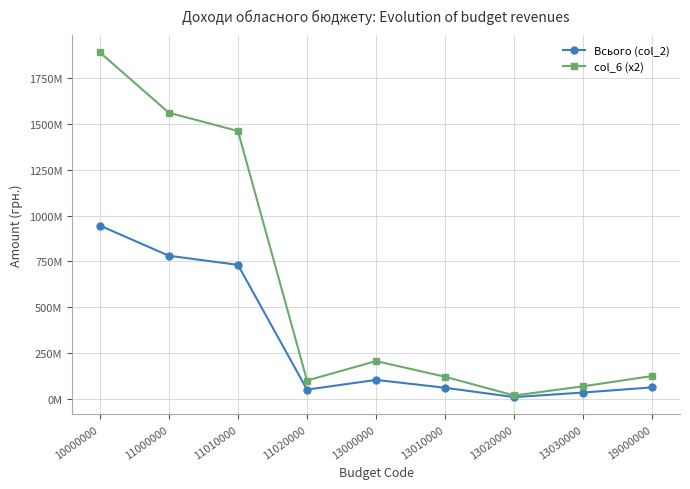

Is the value of Всього (col_2) at 11000000 greater than the value of col_6 (x2) at 13020000?

Yes